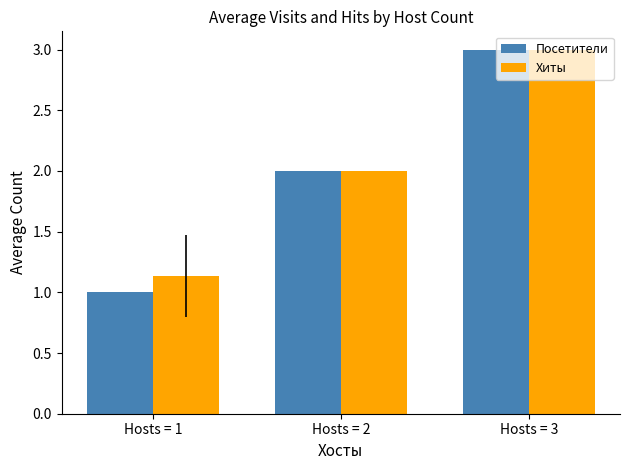

At which label does Посетители reach its minimum?

Hosts = 1